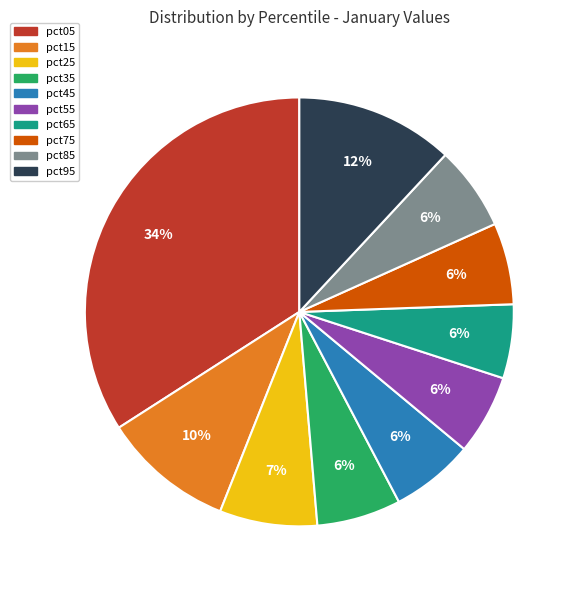

Count the number of slices in the pie.

10